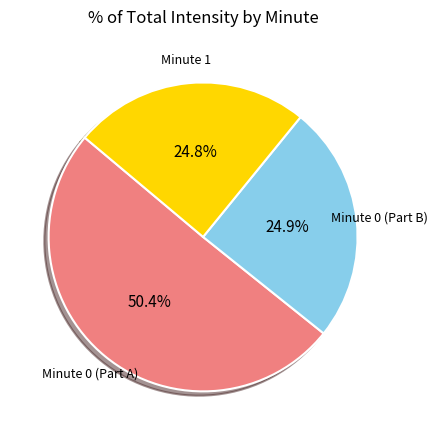

Is there a majority slice in this chart?

Yes